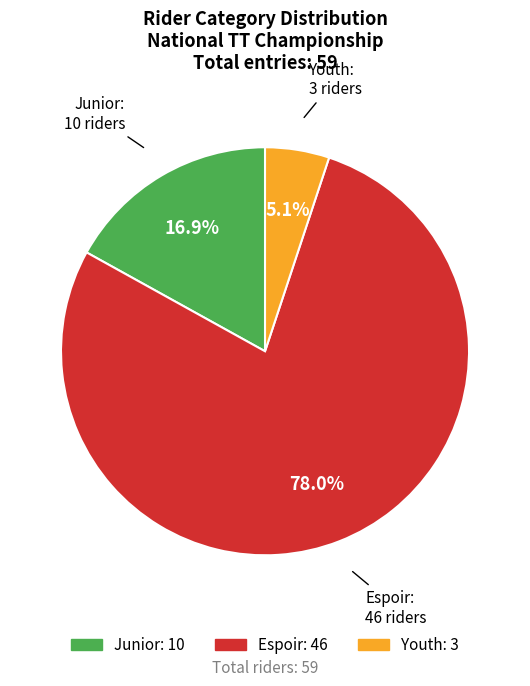

To the nearest percent, what percentage of the pie is Espoir?

78%